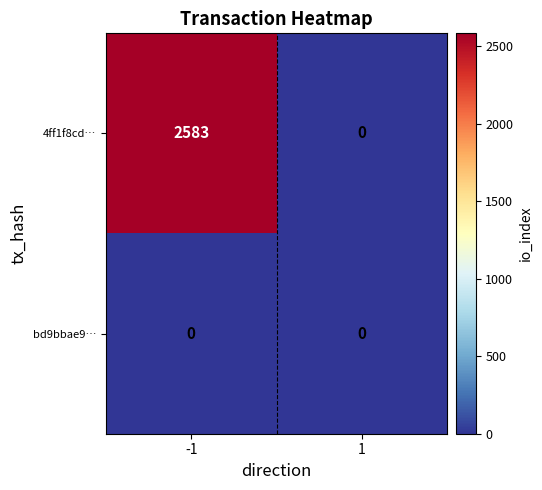

What is the sum of the 4ff1f8cd… values at 1 and -1?

2583